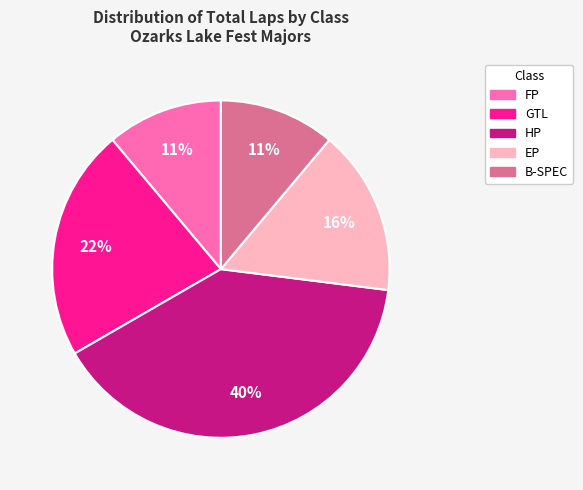

Is there any slice that represents more than half of the pie?

No